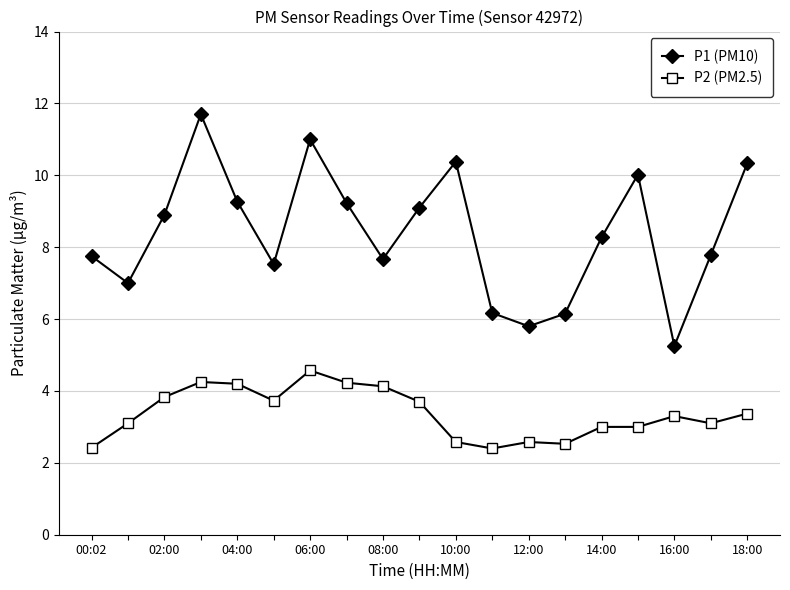

Does the chart display data point markers on the line(s)?

Yes